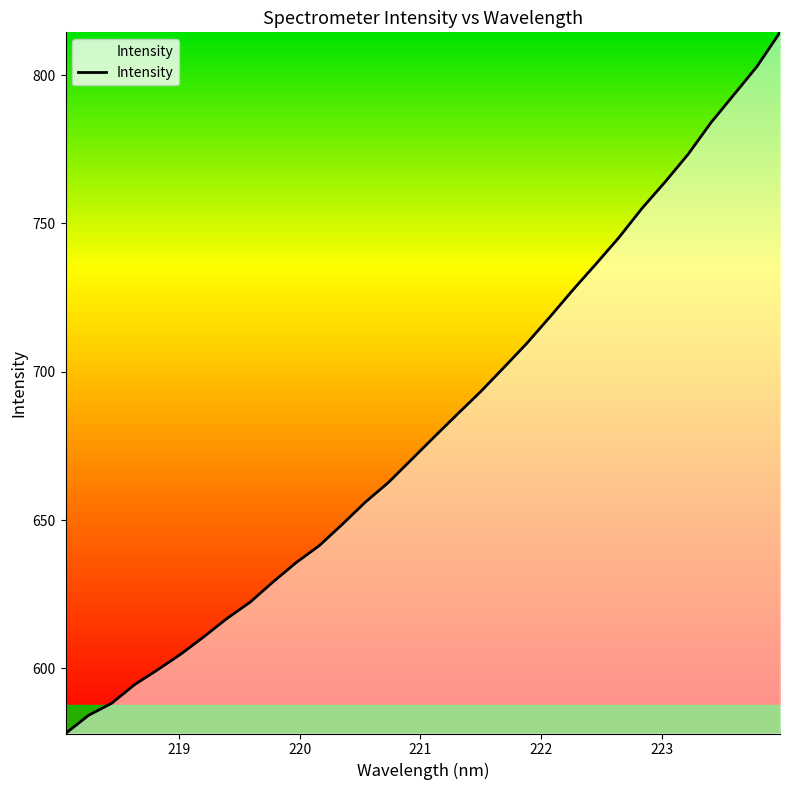

What is the minimum value shown in the chart?

578.1